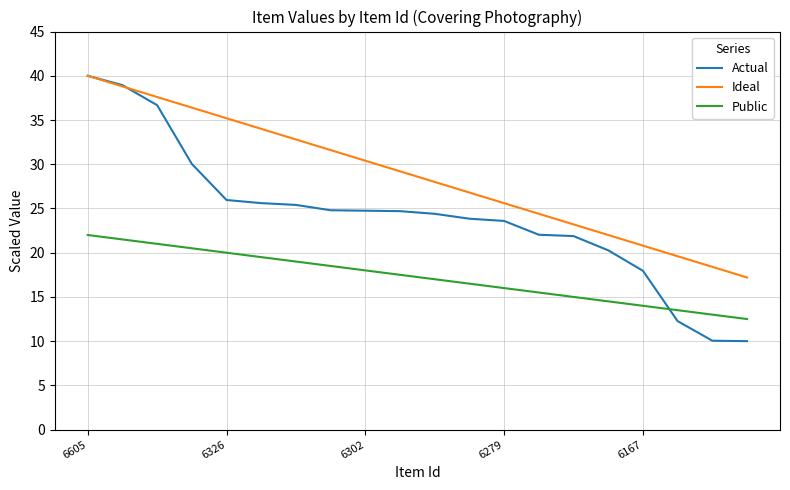

Which series has the largest range (max minus min)?

Actual